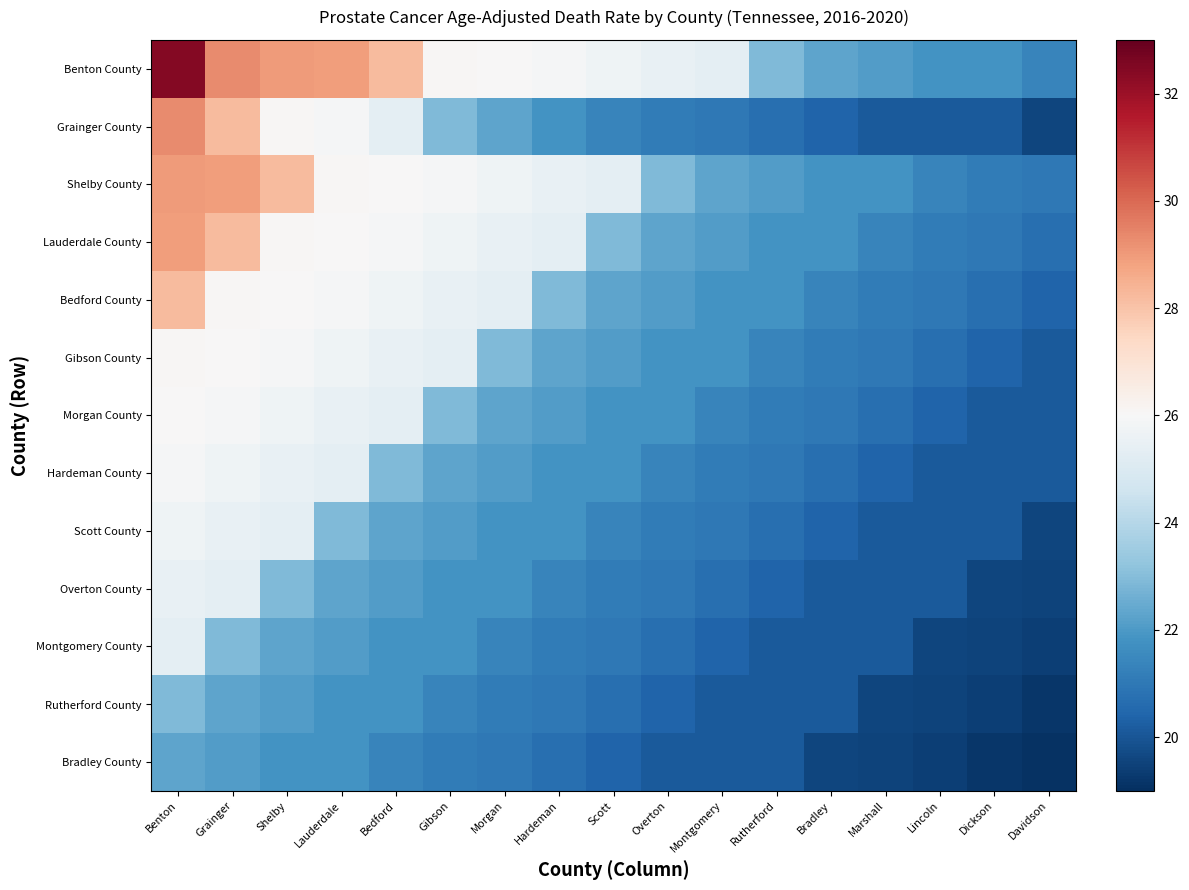

At how many categories does at least one series exceed 20?

17